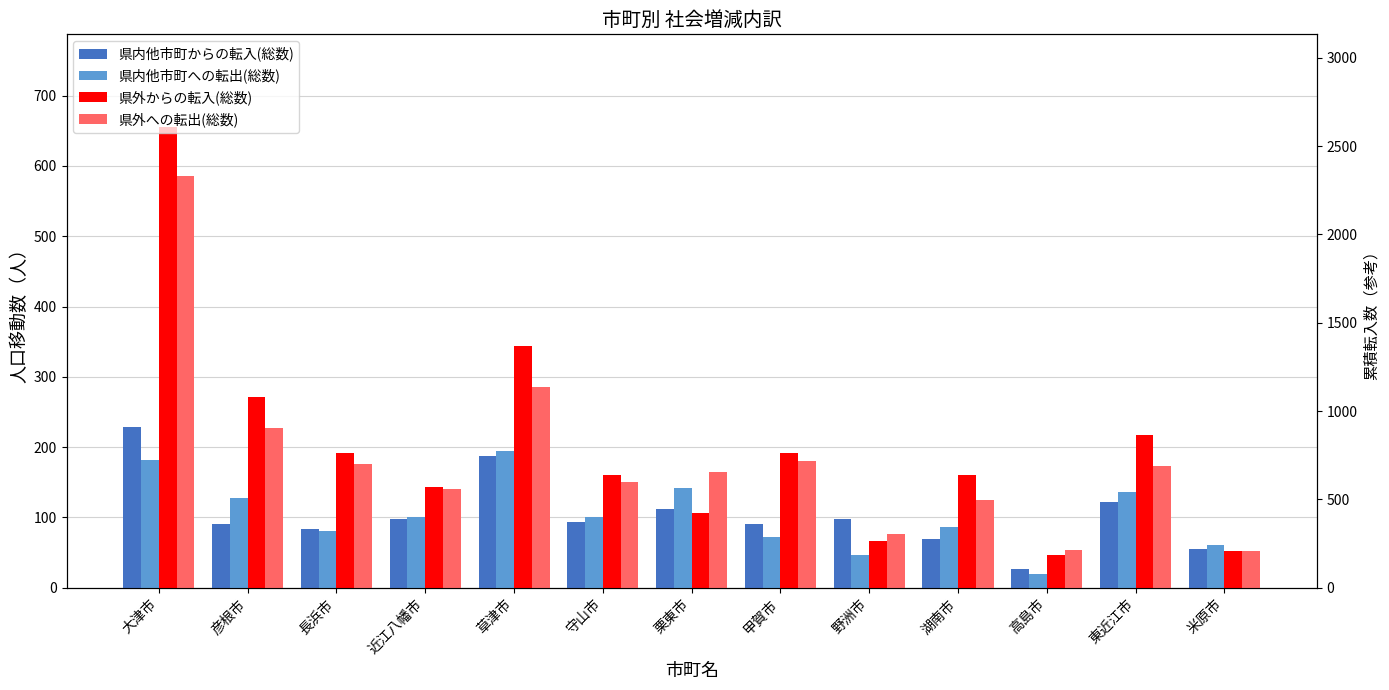

What is the label of the 11th bar from the left?

高島市